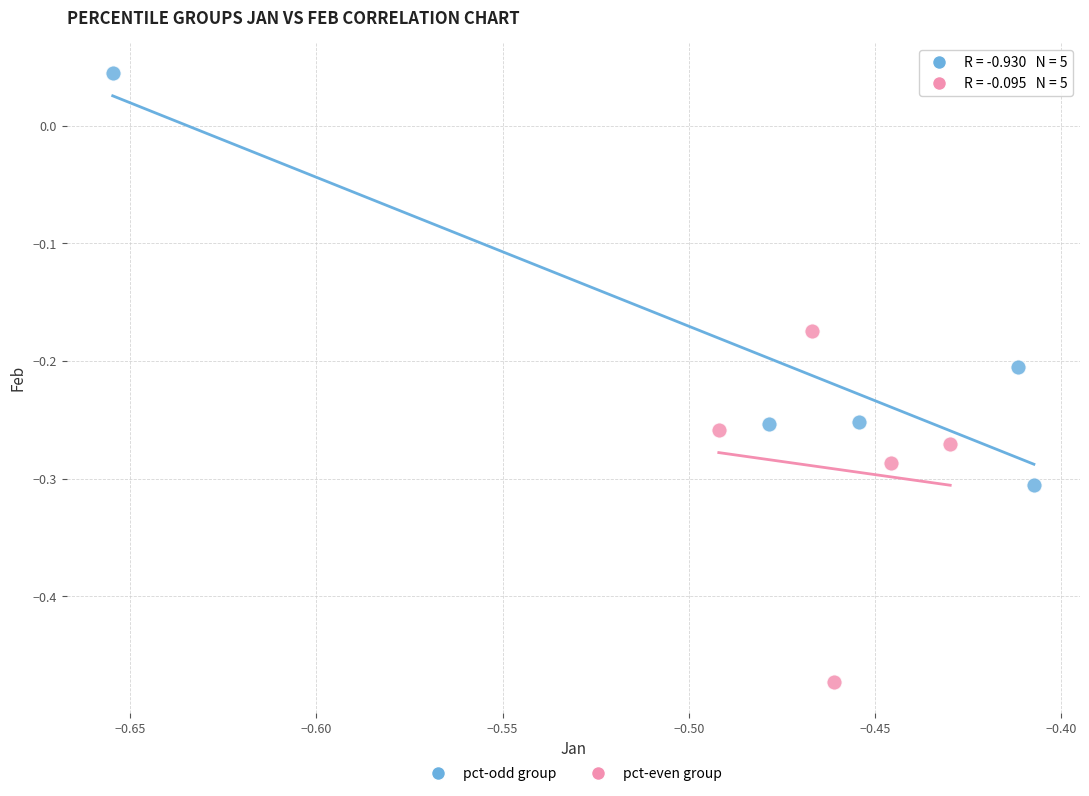

Which series has the widest spread of Y values?

pct-odd group